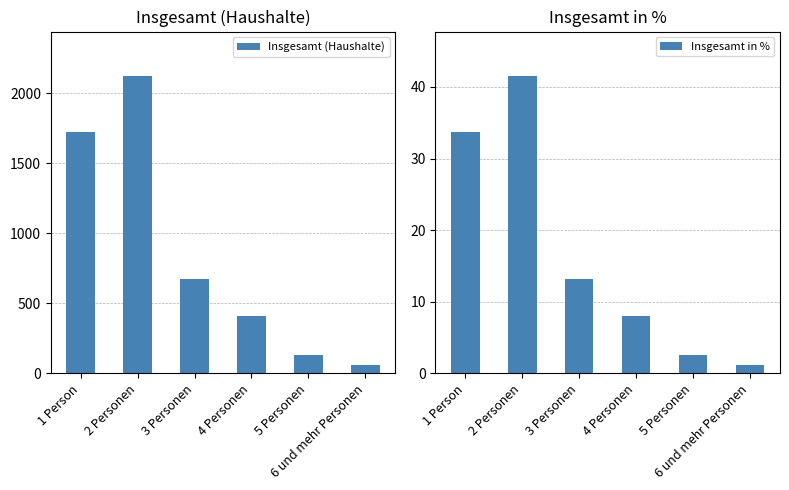

How many groups of bars are there?

6